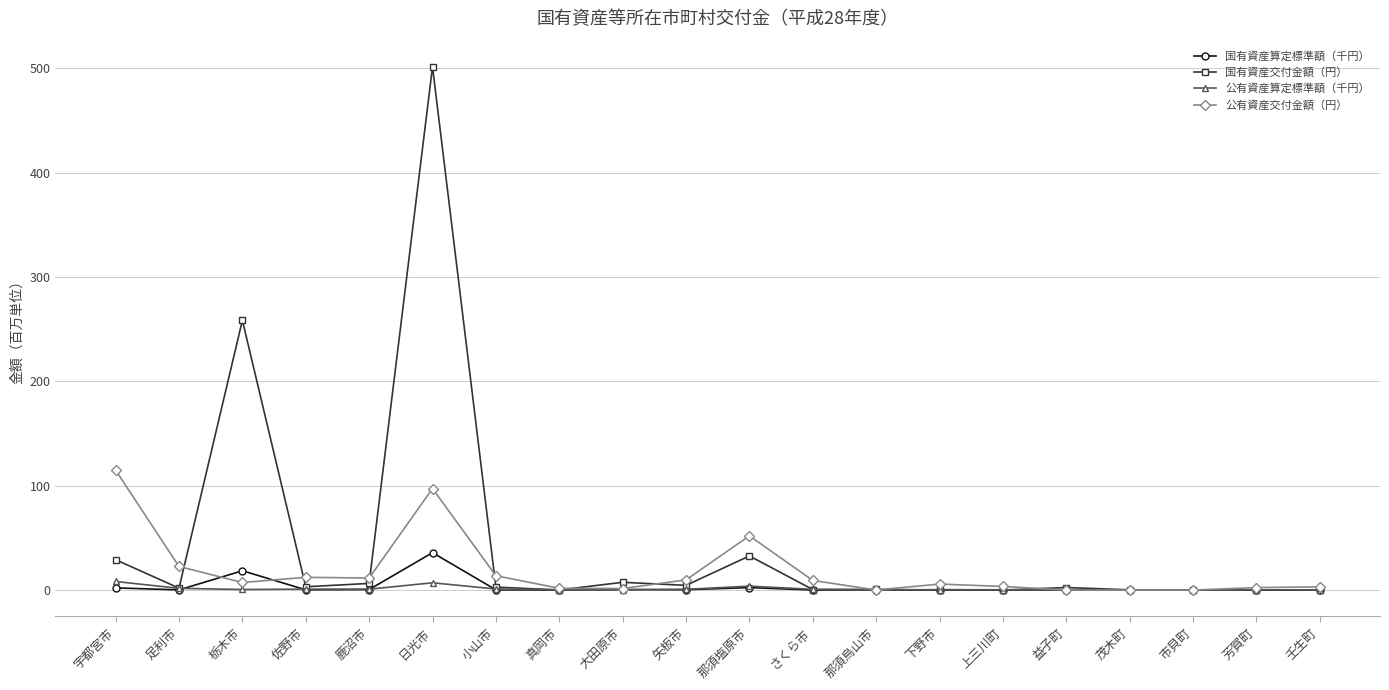

Which series has the largest total across all categories?

国有資産交付金額（円）